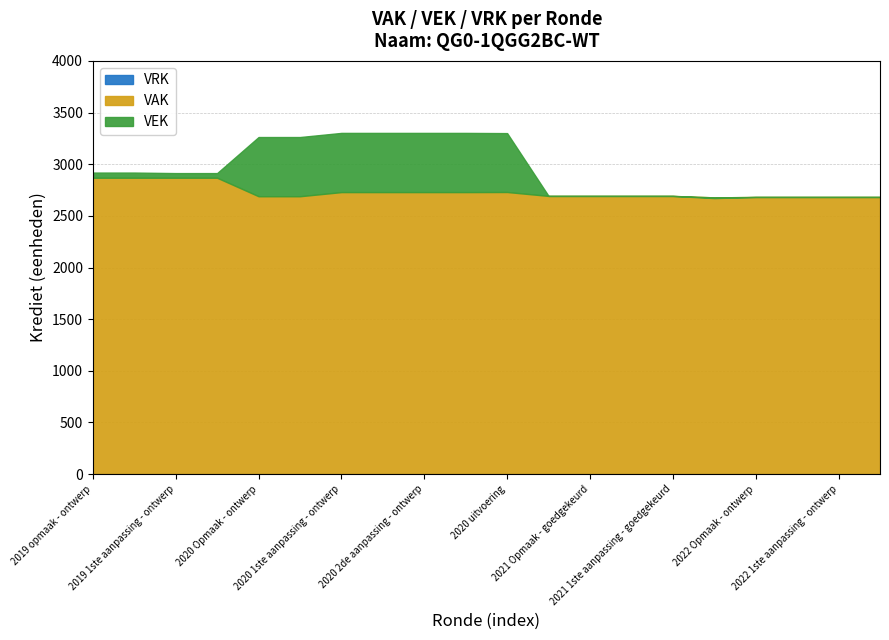

At which label does VAK reach its minimum?

2021 uitvoering